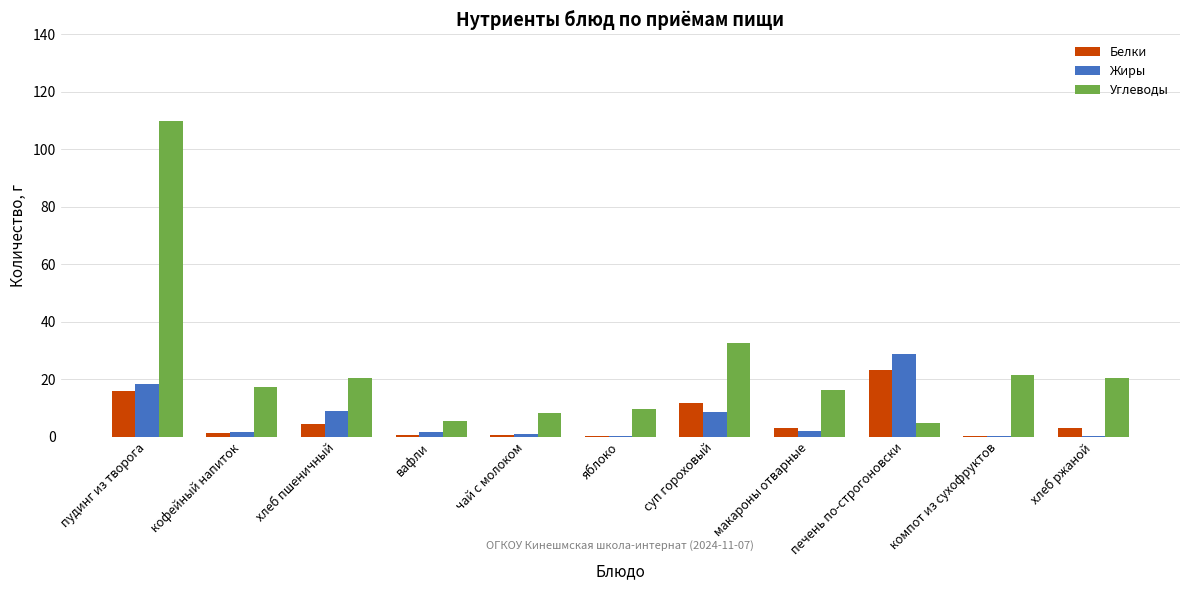

What is the approximate value of Жиры at пудинг из творога?

18.4